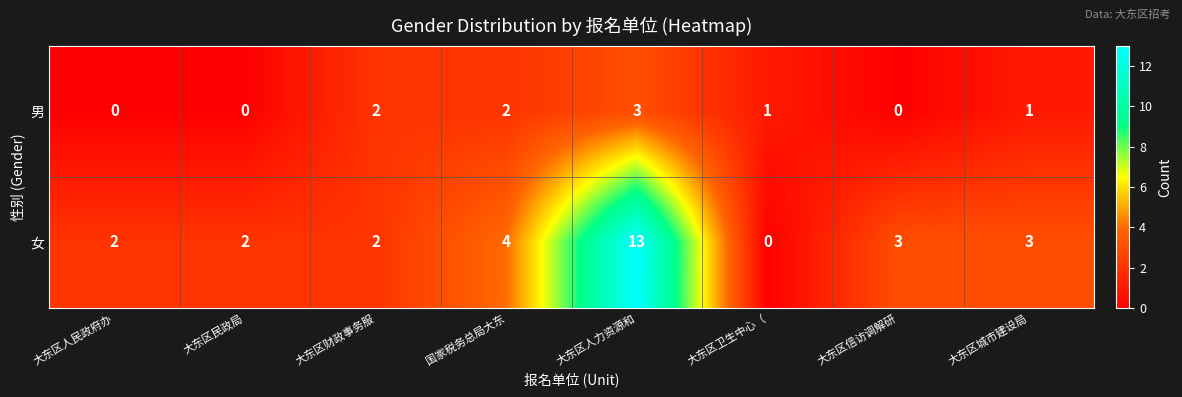

The value of 女 at 大东区财政事务服 is 2. True or false?

True